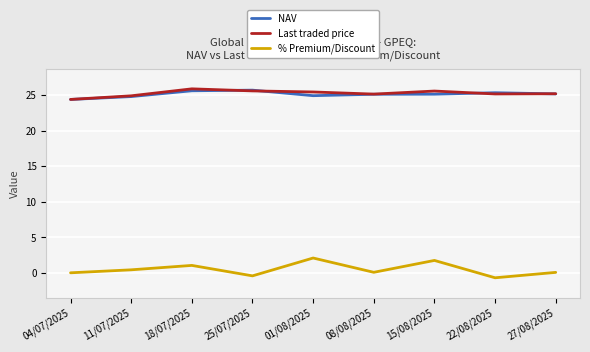

At how many categories does at least one series exceed 0?

9